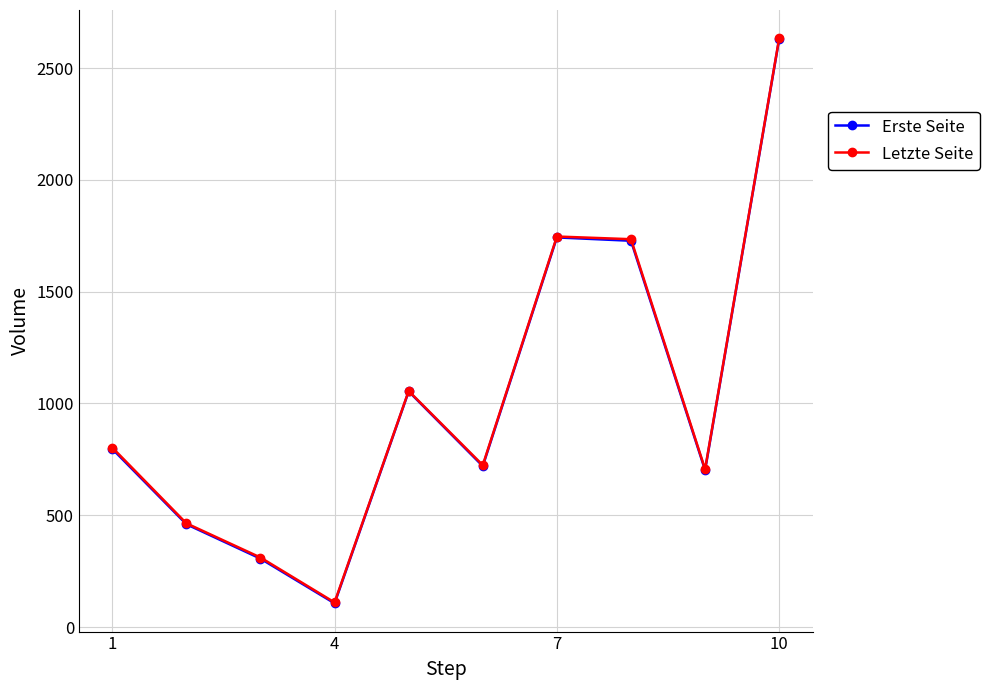

What is the minimum value for Erste Seite?

106